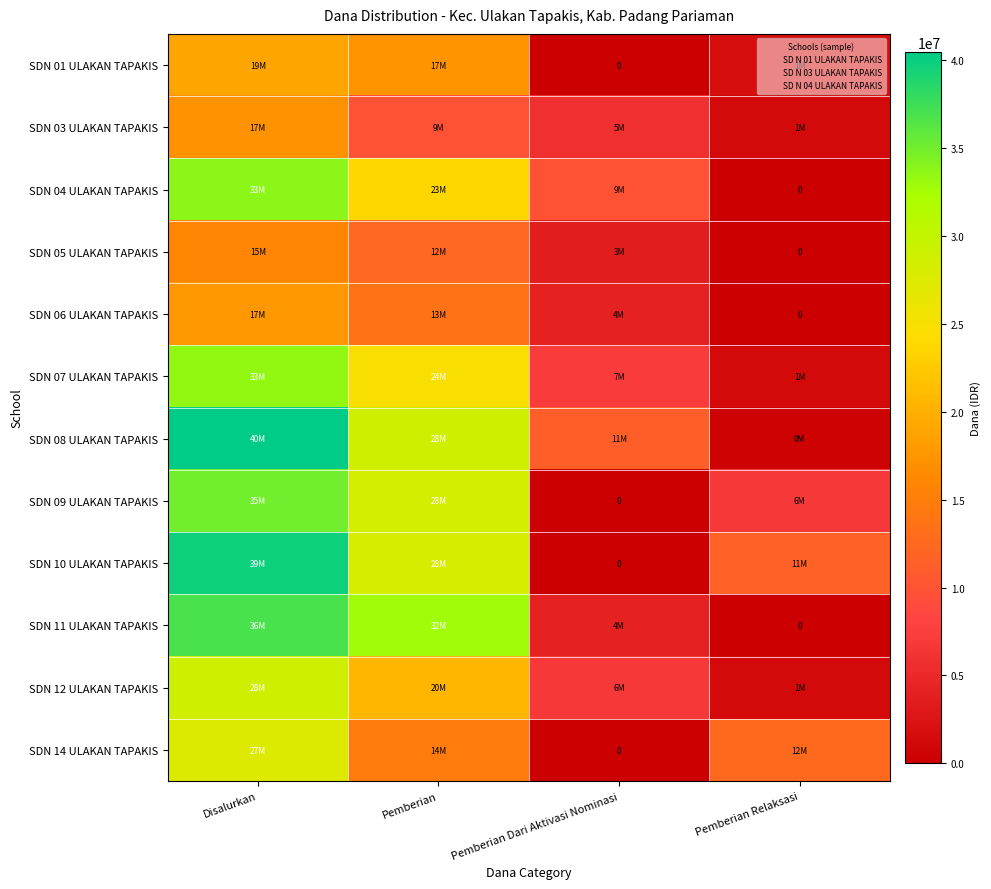

Which series has the largest total across all categories?

SDN 08 ULAKAN TAPAKIS